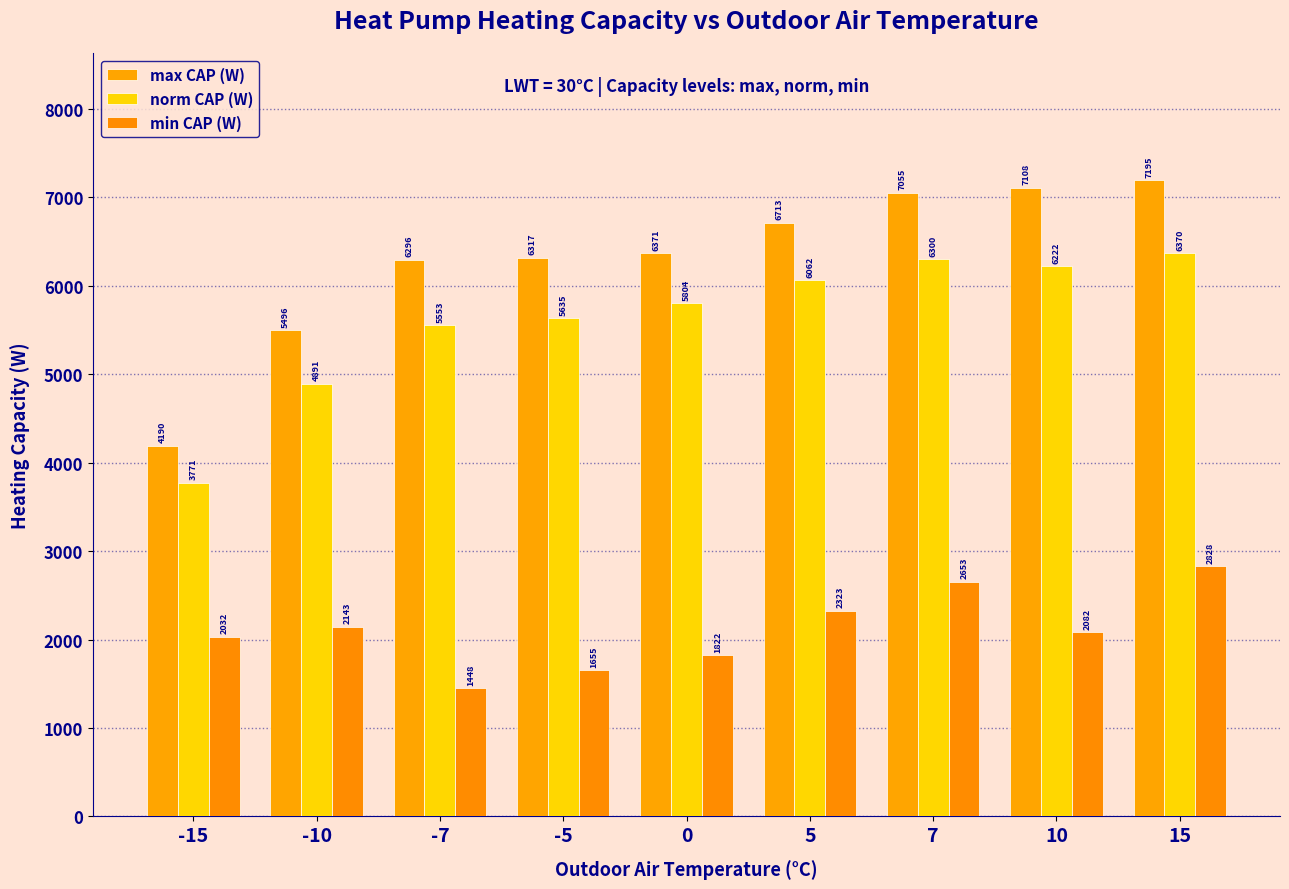

How many data points does each series have?

9